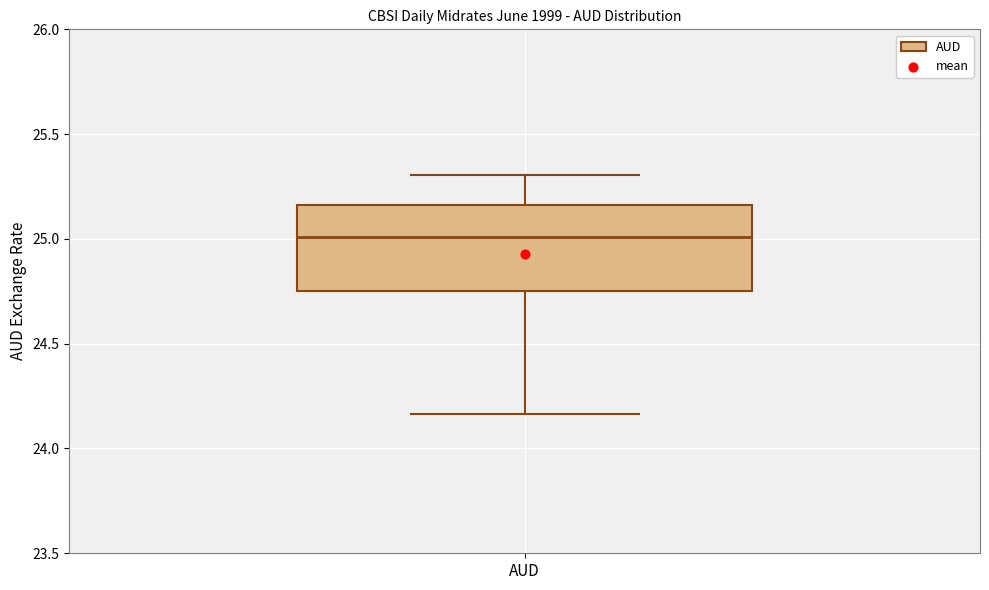

Where does the upper whisker of the box for AUD end on the y-axis? The values are not printed on the chart, so give them approximately, as read against the axis.

25.30